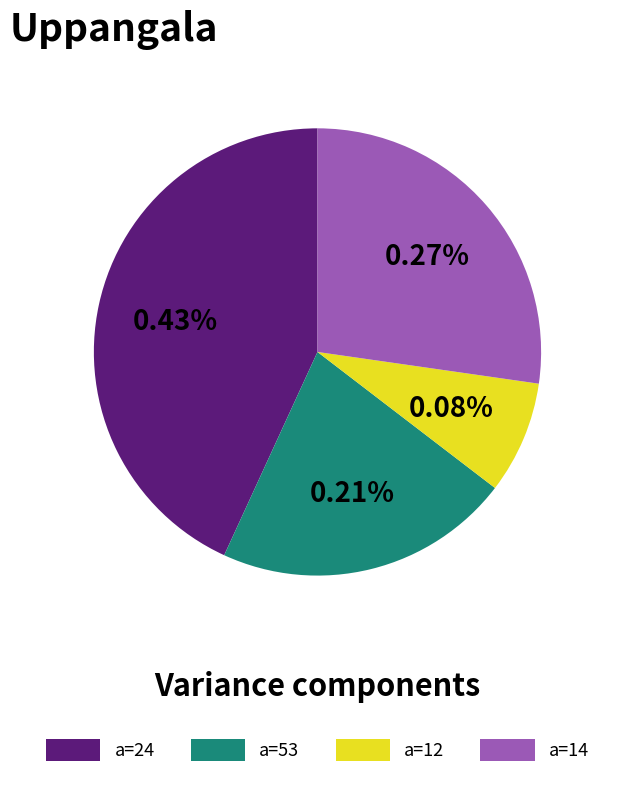

To the nearest percent, what percentage of the pie is 14?

27%